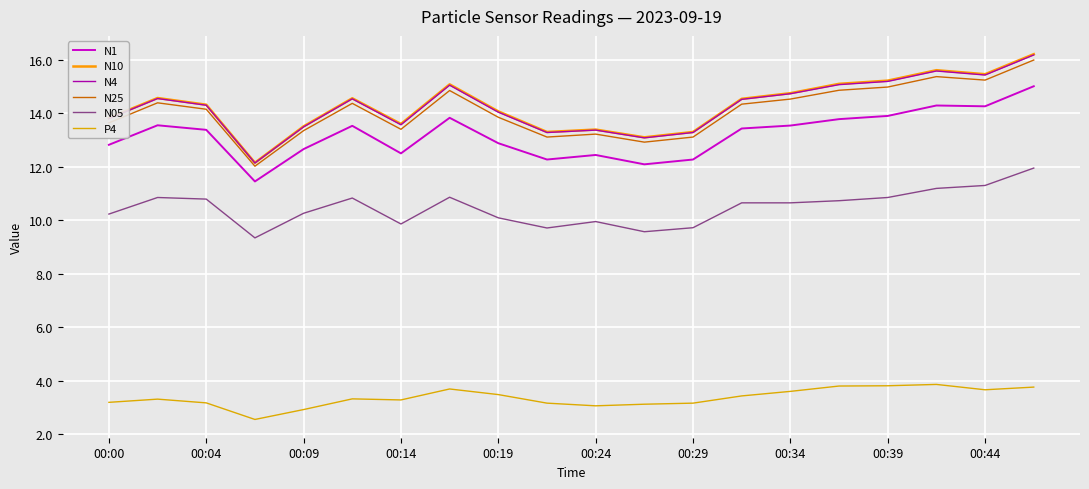

How many lines are shown in the chart?

6